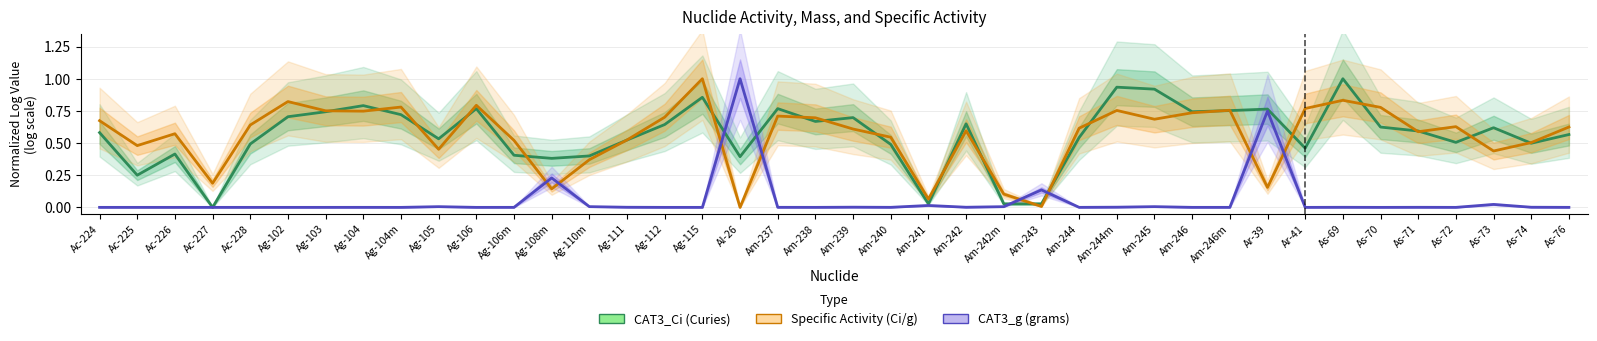

What is the label of the 31st point from the left?

Am-246m